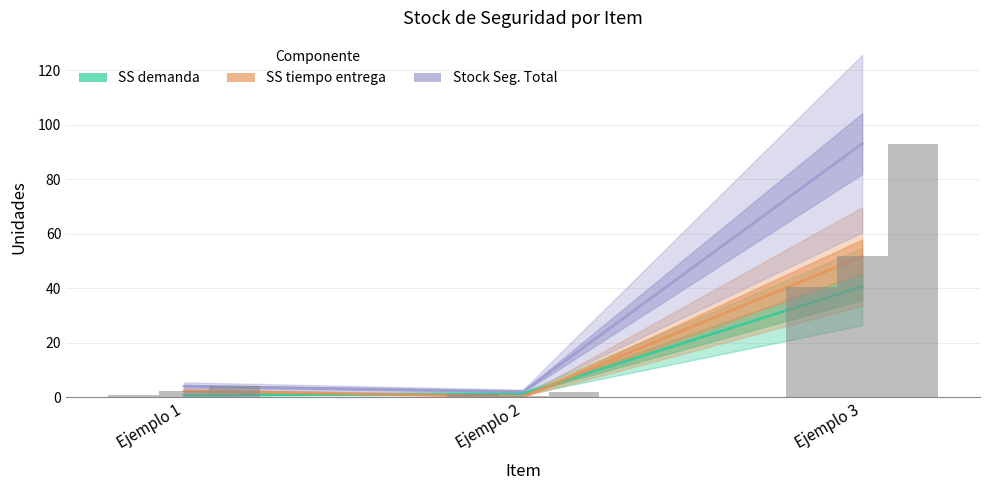

What is the maximum value shown in the chart?

93.0